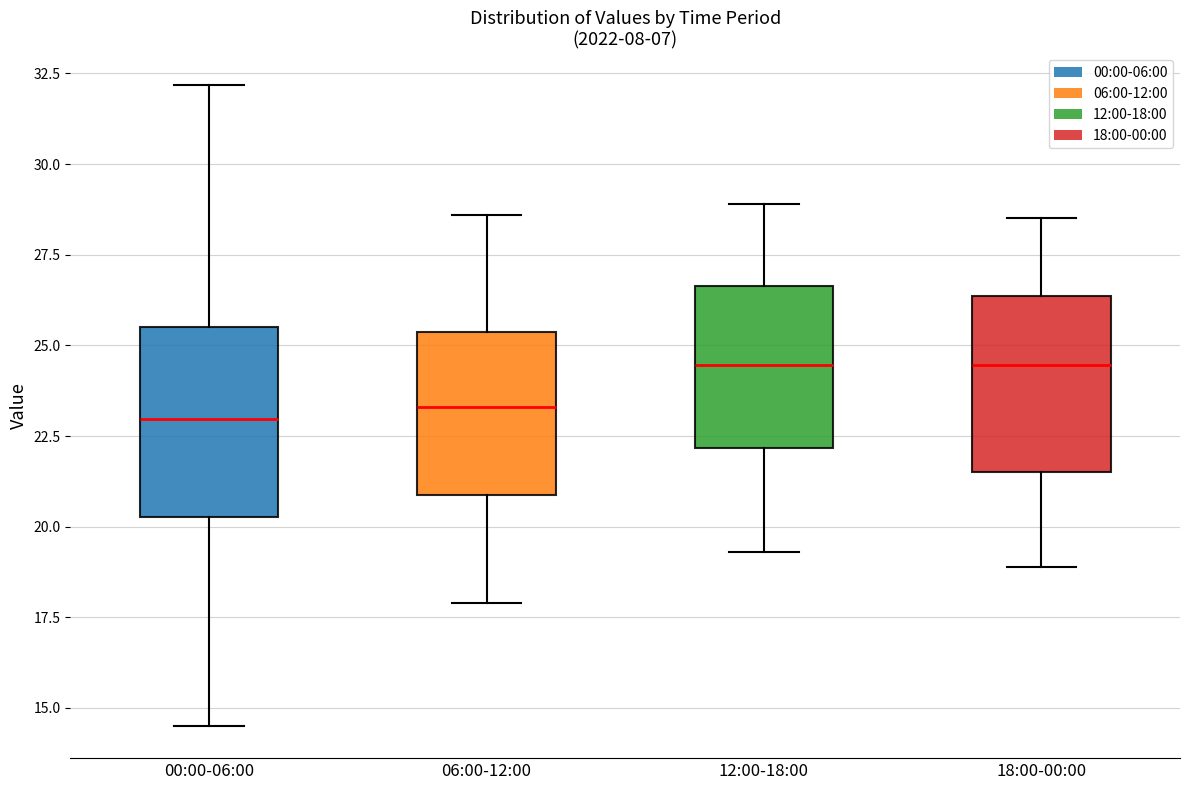

Reading left to right, transcribe this box plot: for each box, give where its median line is, the range the box spans, and where its two whiskers end, as read against the y-axis. The values are not printed on the chart, so give them approximately, as read against the axis.

00:00-06:00: median 23.0, box 20.5 to 25.5, whiskers 14.5 to 32.0
06:00-12:00: median 23.5, box 21.0 to 25.5, whiskers 18.0 to 28.5
12:00-18:00: median 24.5, box 22.0 to 26.5, whiskers 19.5 to 29.0
18:00-00:00: median 24.5, box 21.5 to 26.5, whiskers 19.0 to 28.5